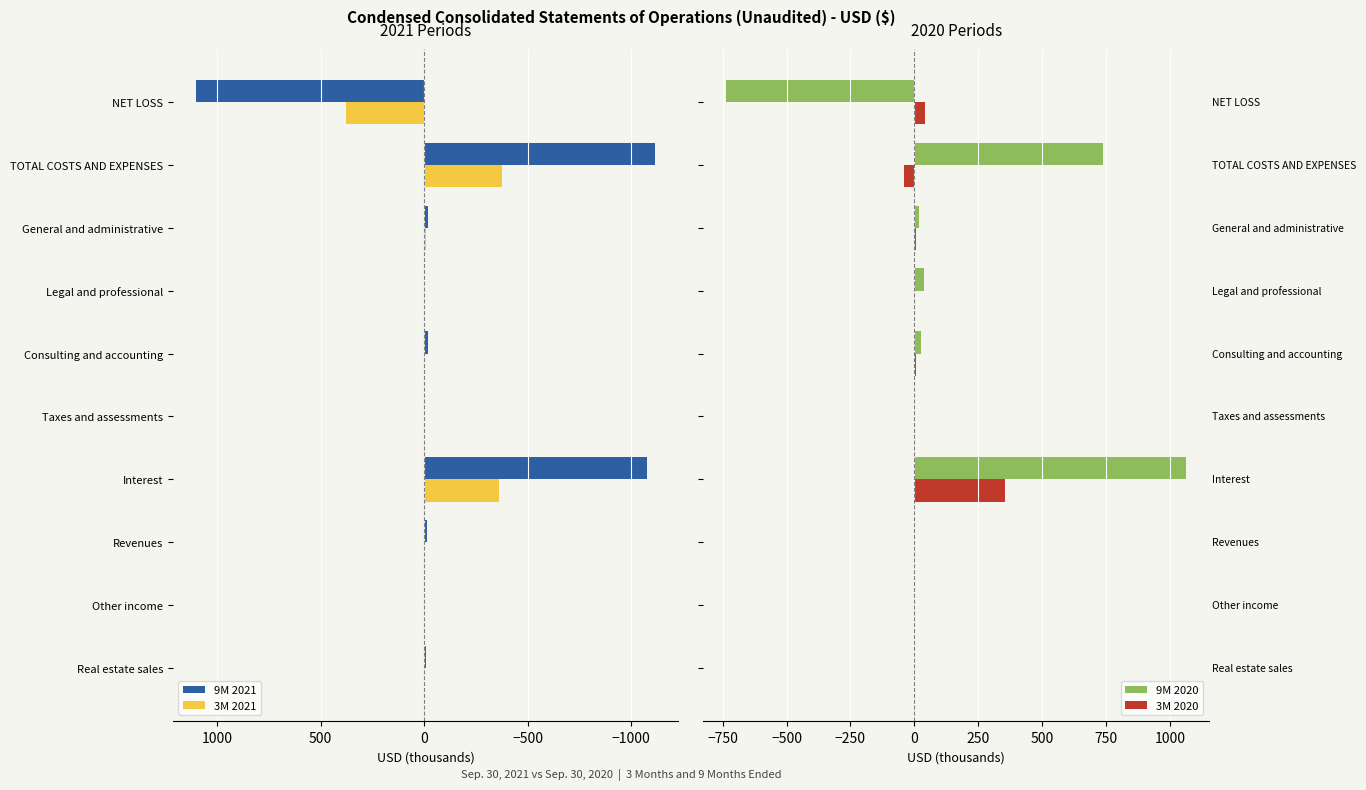

How many data points in 9M 2020 are less than 20?

5